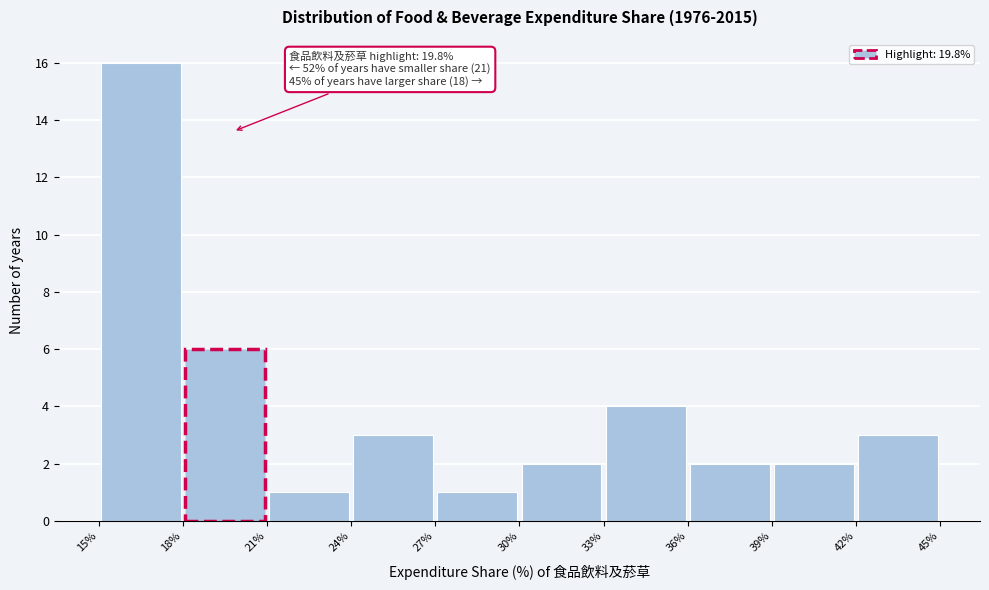

Over which range of the x-axis is the bar tallest?

15% to 18%